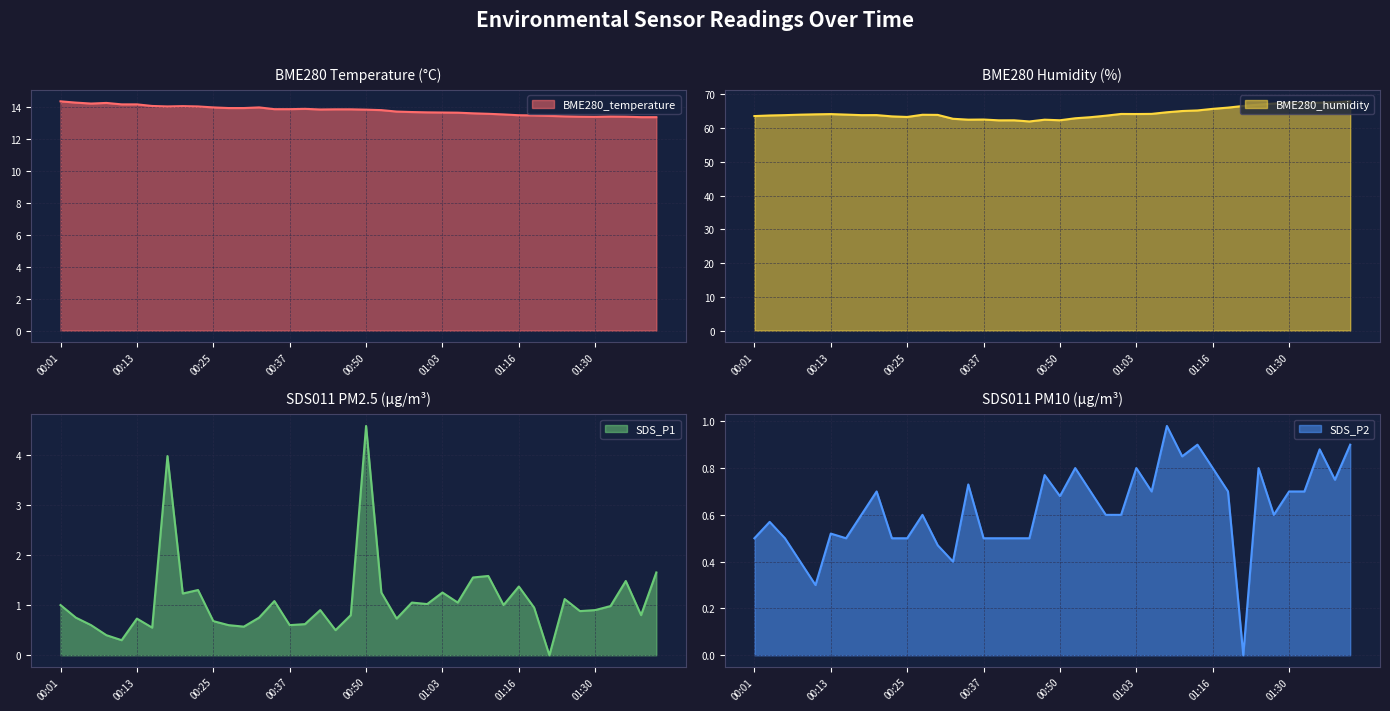

True or false: SDS_P1 and BME280_humidity cross at least once.

False